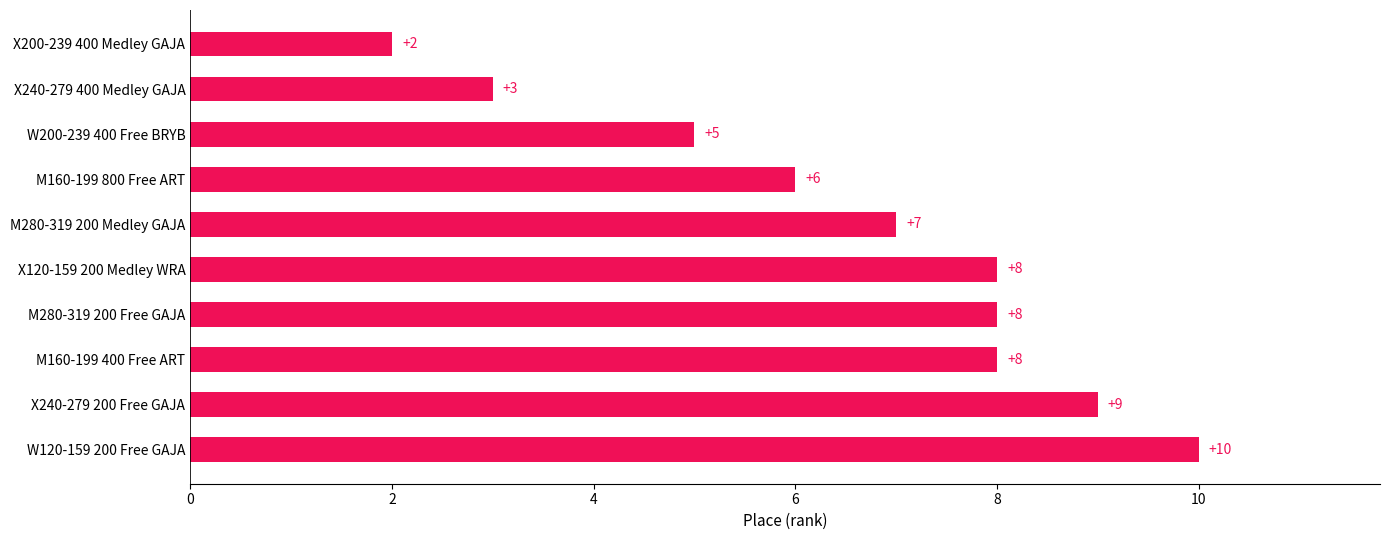

Reading top to bottom, extract all data points from this chart.

2	3	5	6	7	8	8	8	9	10